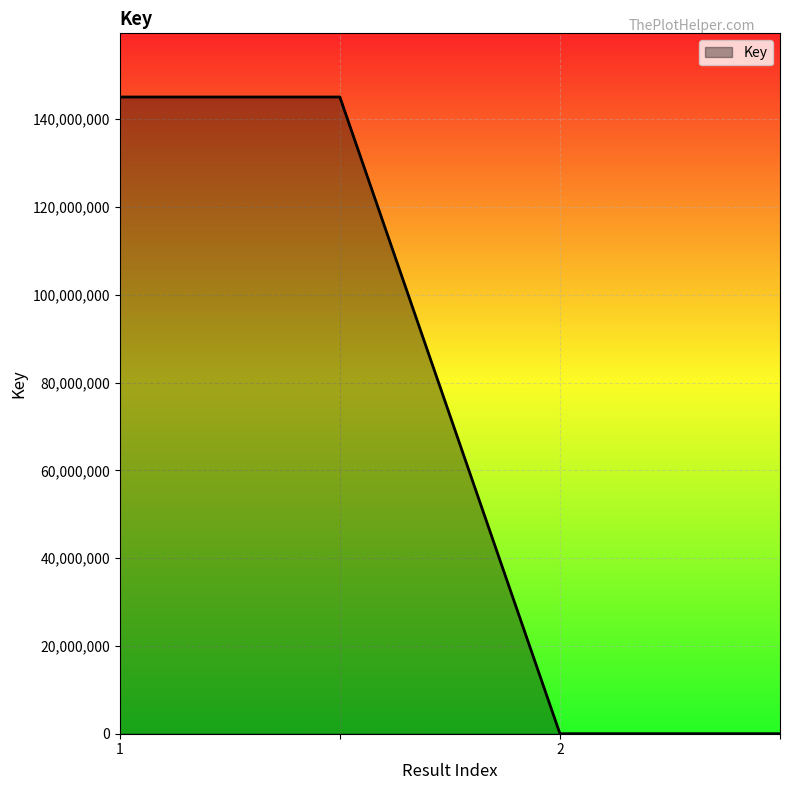

Count the number of categories in the chart.

4